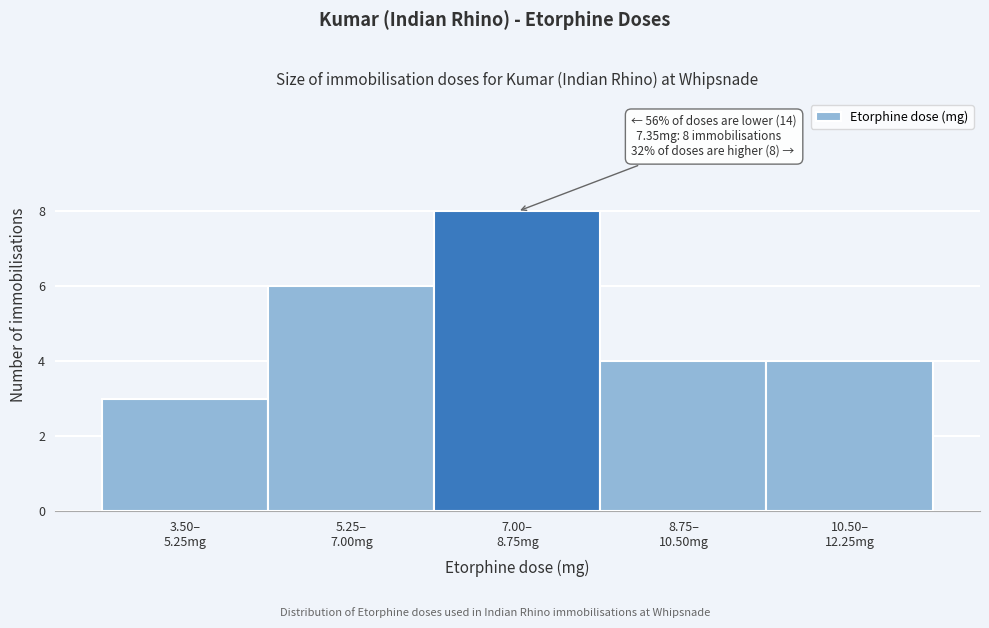

Reading left to right, list all the values displayed in this chart.

3	6	8	4	4